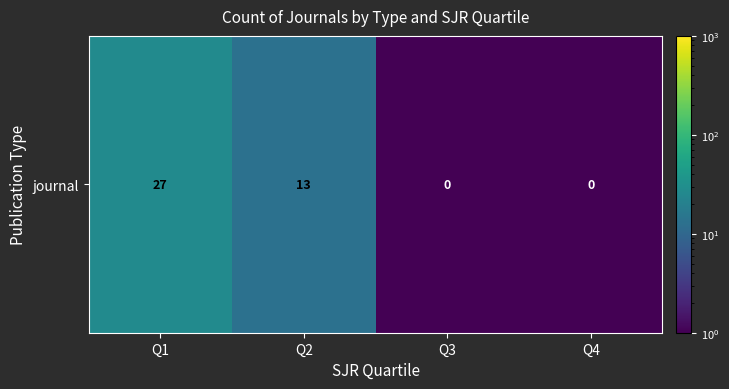

Reading left to right, what are all the values shown in this chart?

Q1=27.0	Q2=13.0	Q3=0.5	Q4=0.5